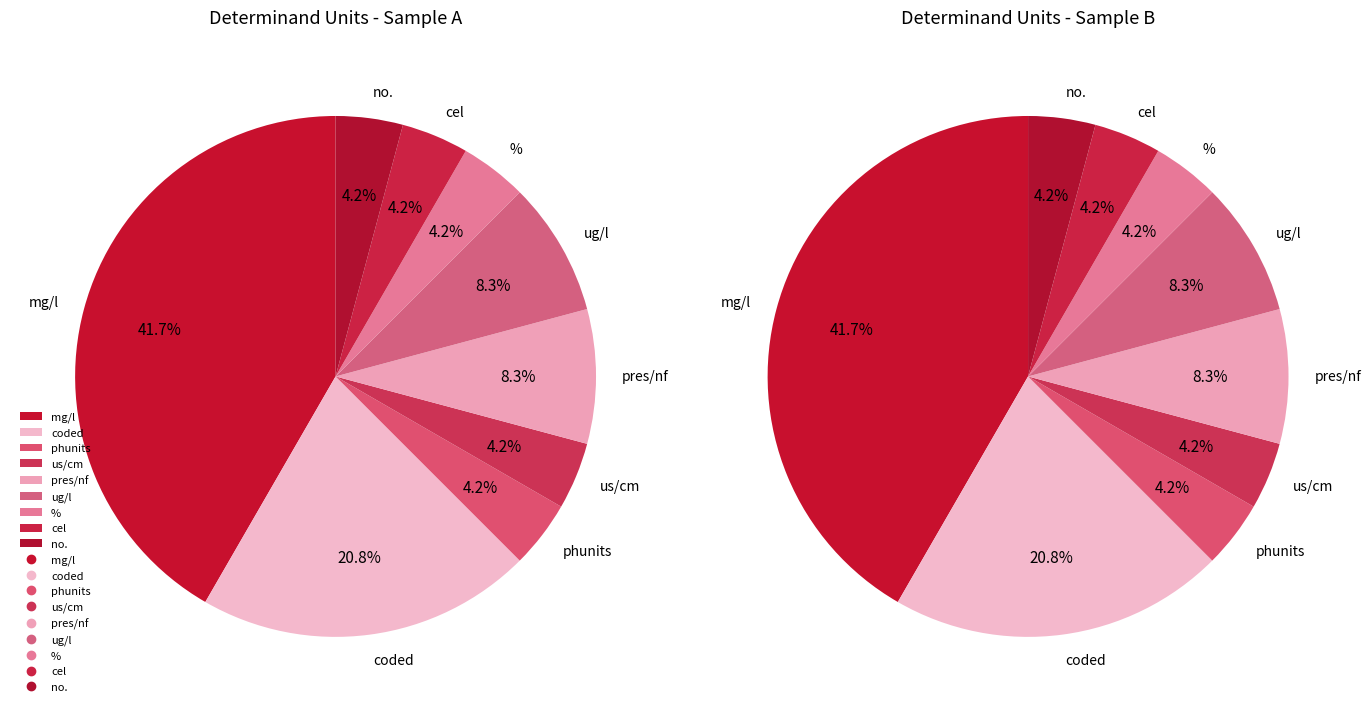

Do phunits and pres/nf together represent more than half of the pie?

No